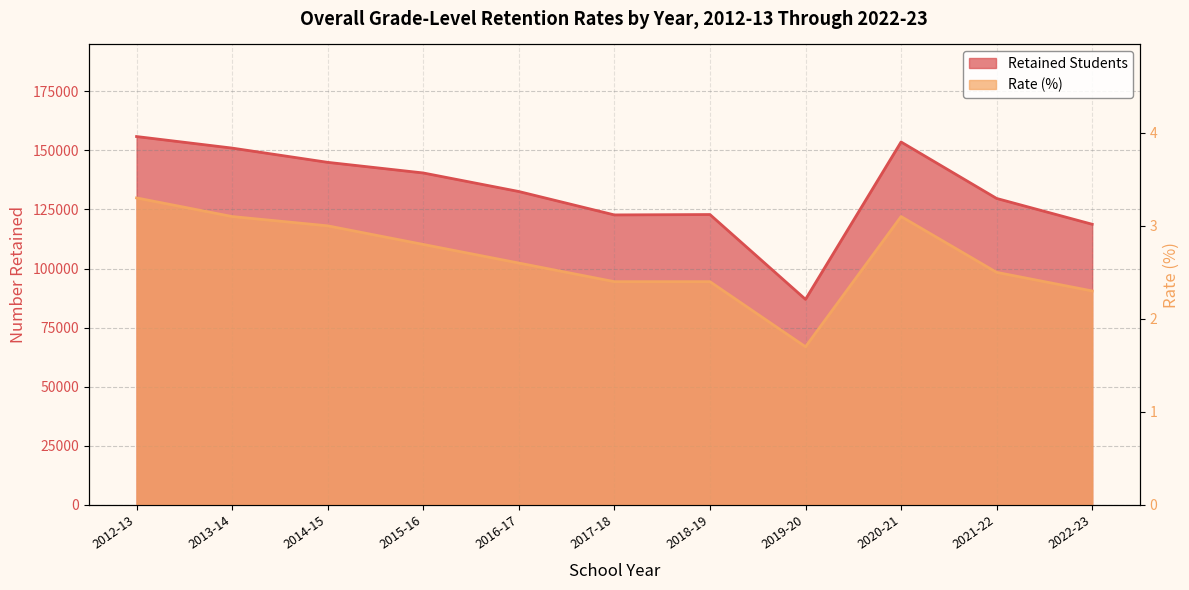

Which series changed the most between 2018-19 and 2022-23?

Retained Students